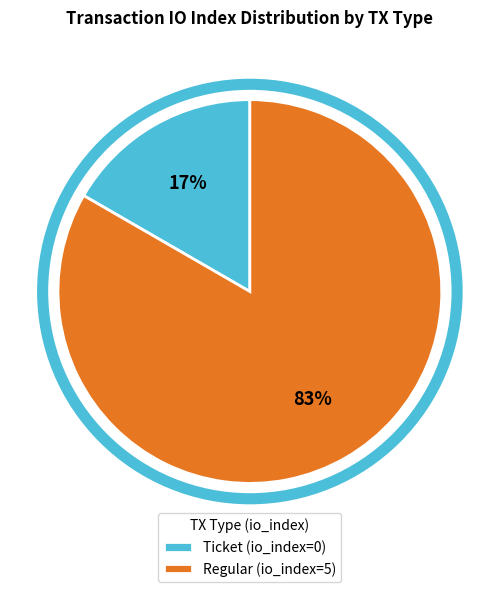

To the nearest percent, what is the average slice percentage?

50%